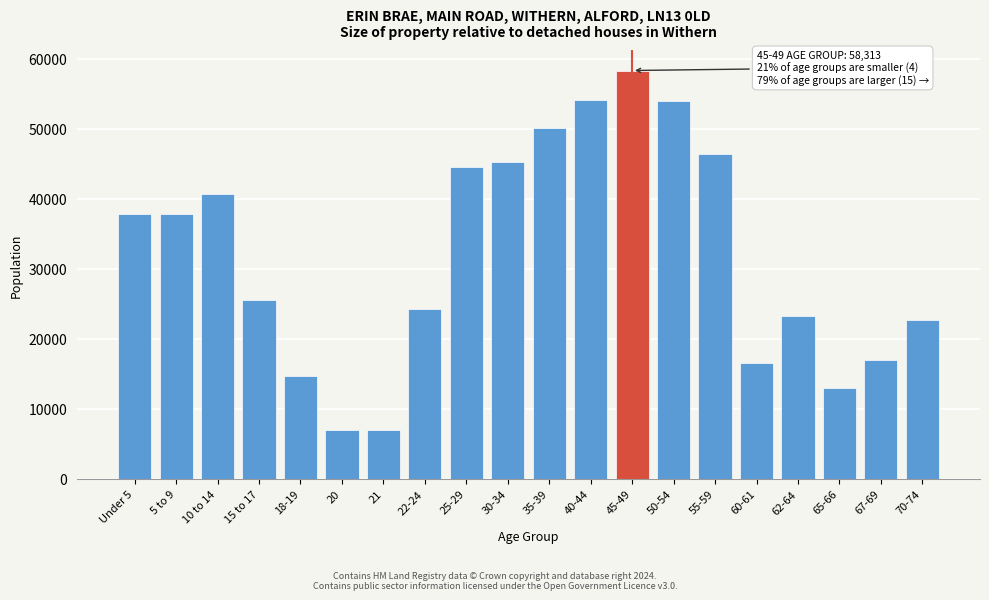

What is the difference between the maximum and second lowest values?

51316